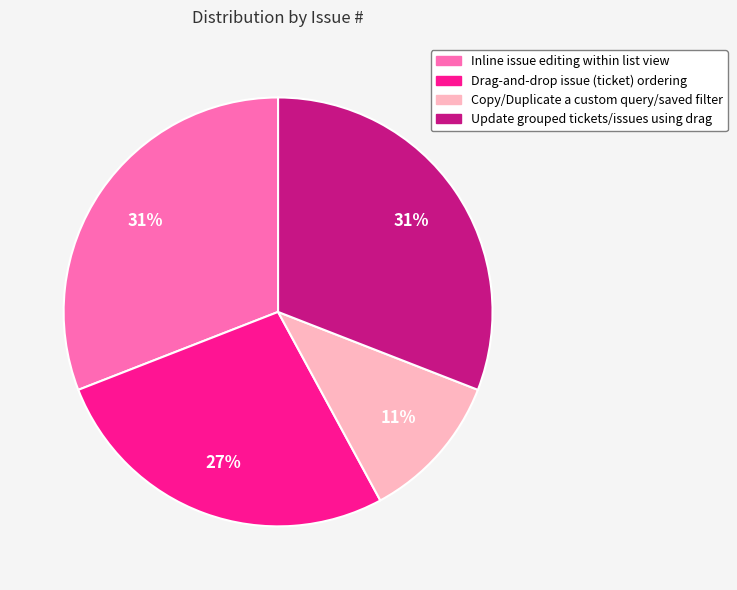

Does any single category account for the majority?

No